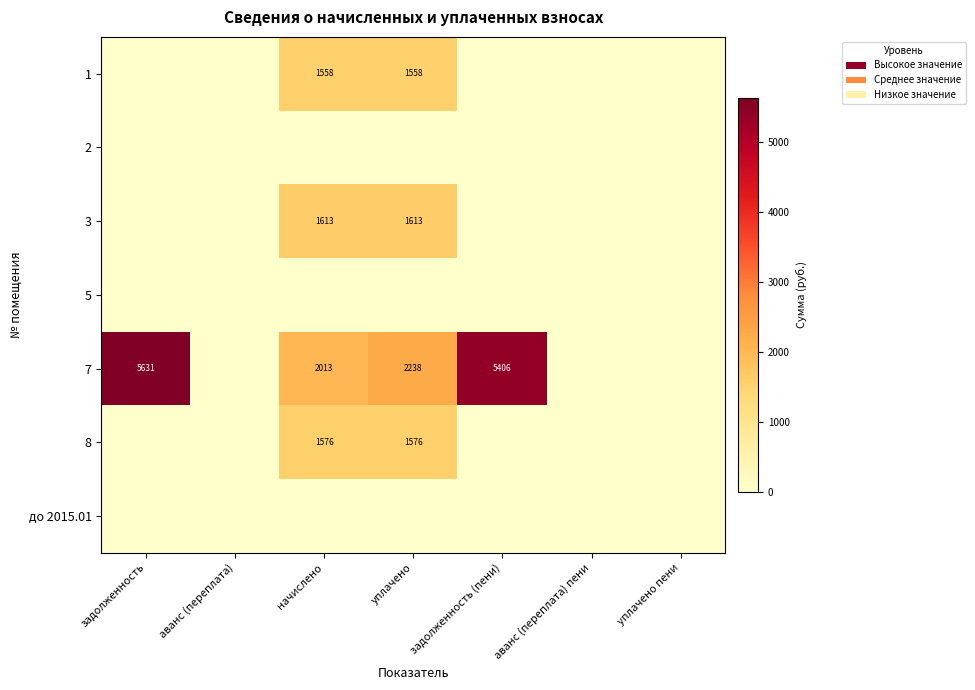

The 7 series shows 3604 at начислено. True or false?

False